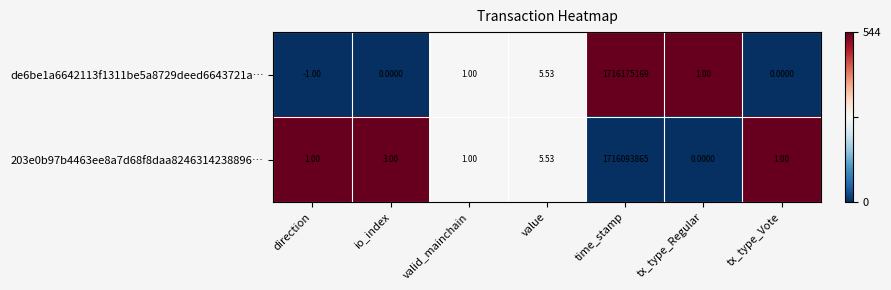

At which category does the chart reach its minimum across all series?

direction